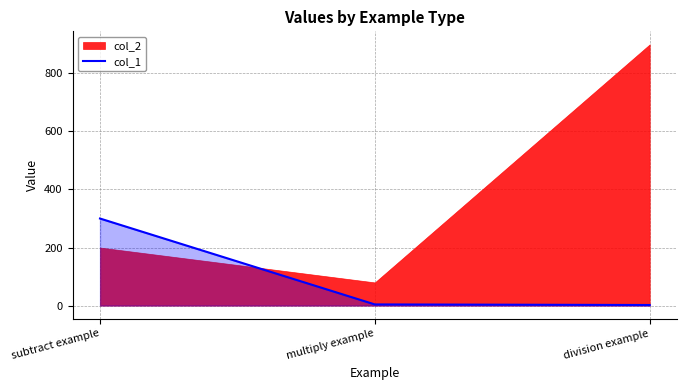

Does the chart display data point markers on the line(s)?

No